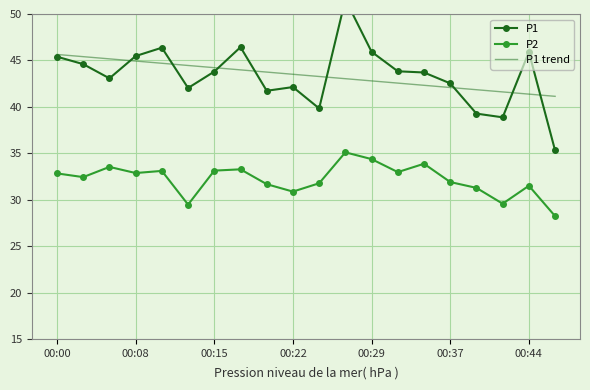

How many data points in P2 are less than 32?

9